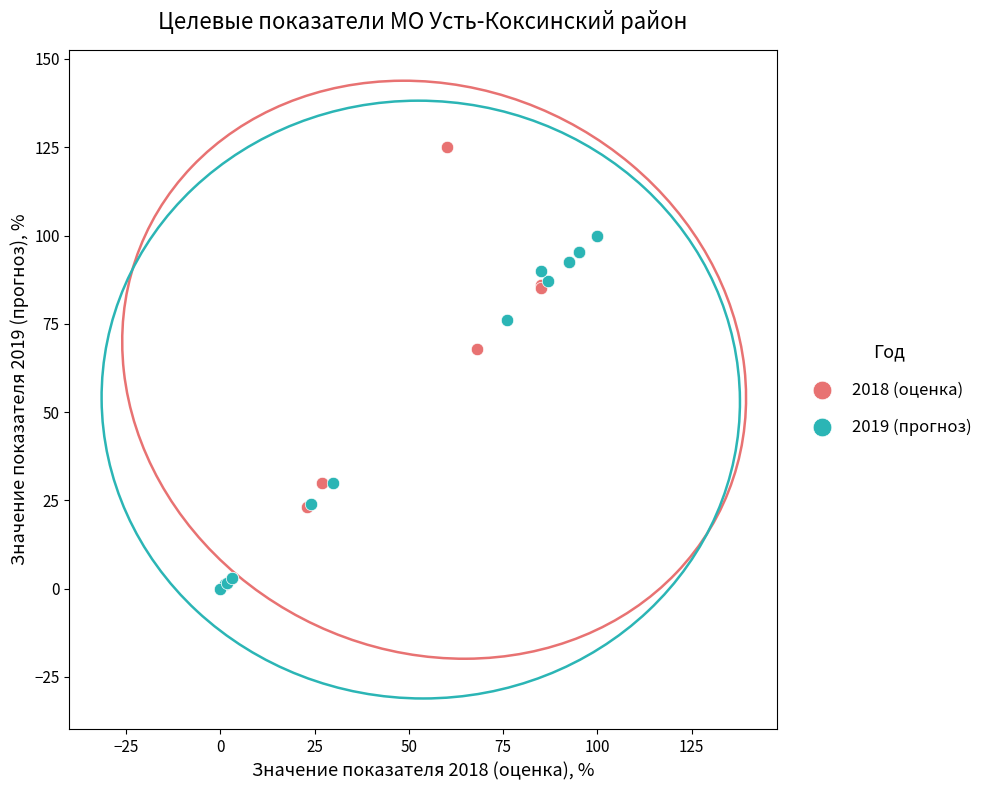

Which series reaches the maximum Y coordinate?

2018 (оценка)